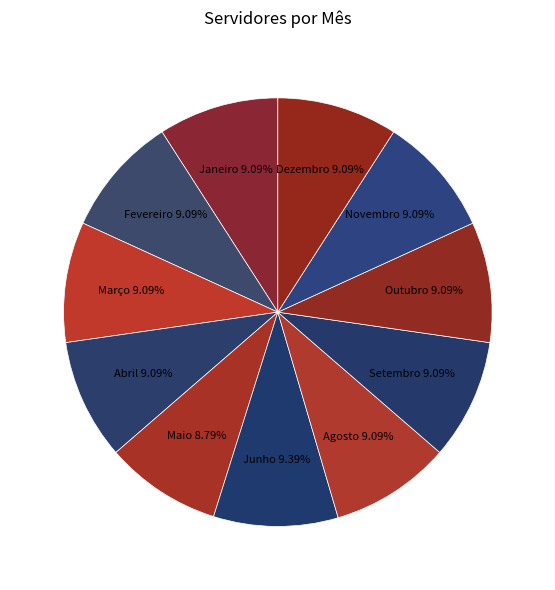

How many slices are in this pie chart?

11